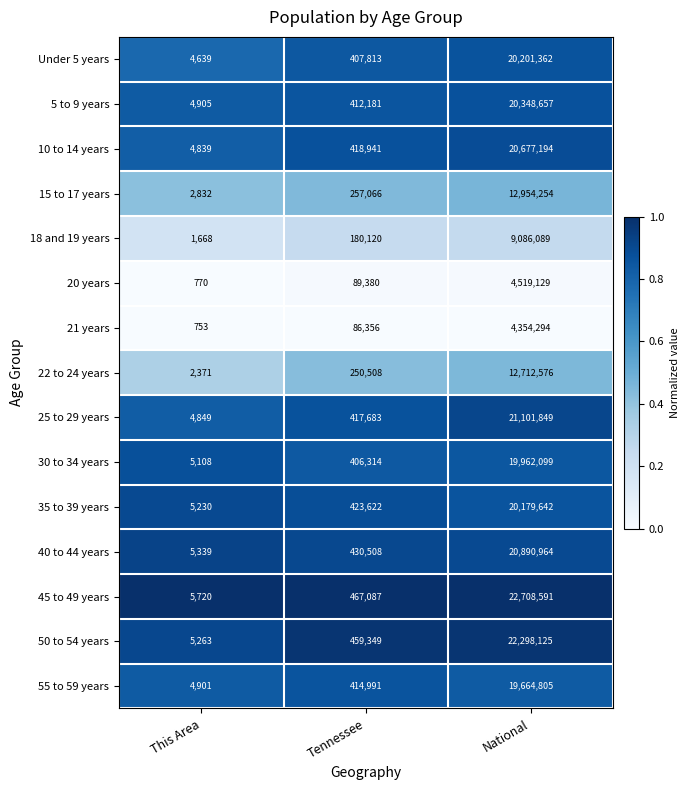

What is the approximate value of 30 to 34 years at Tennessee?

406314